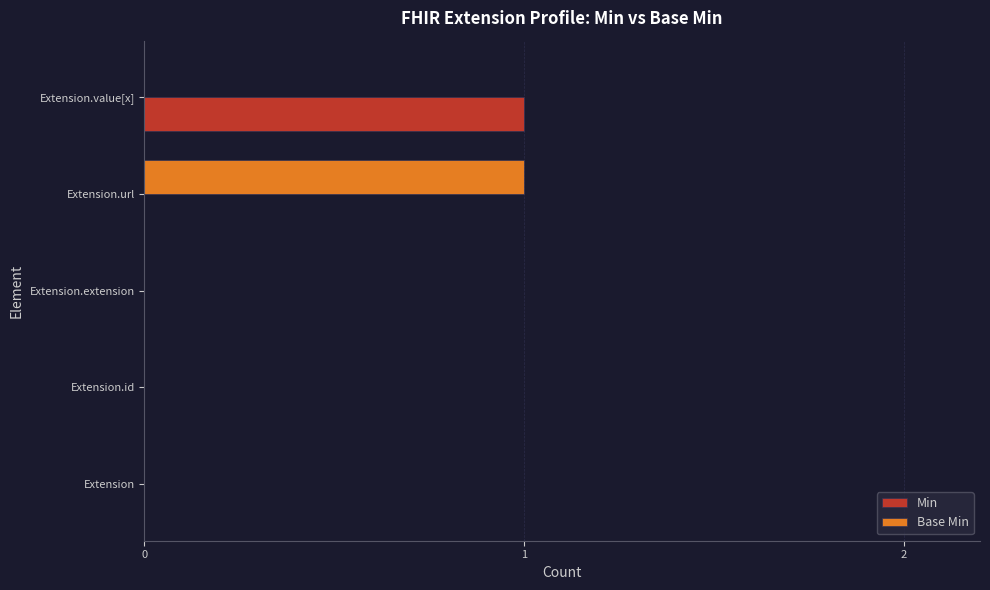

The value of Min at Extension.value[x] is 1. True or false?

True